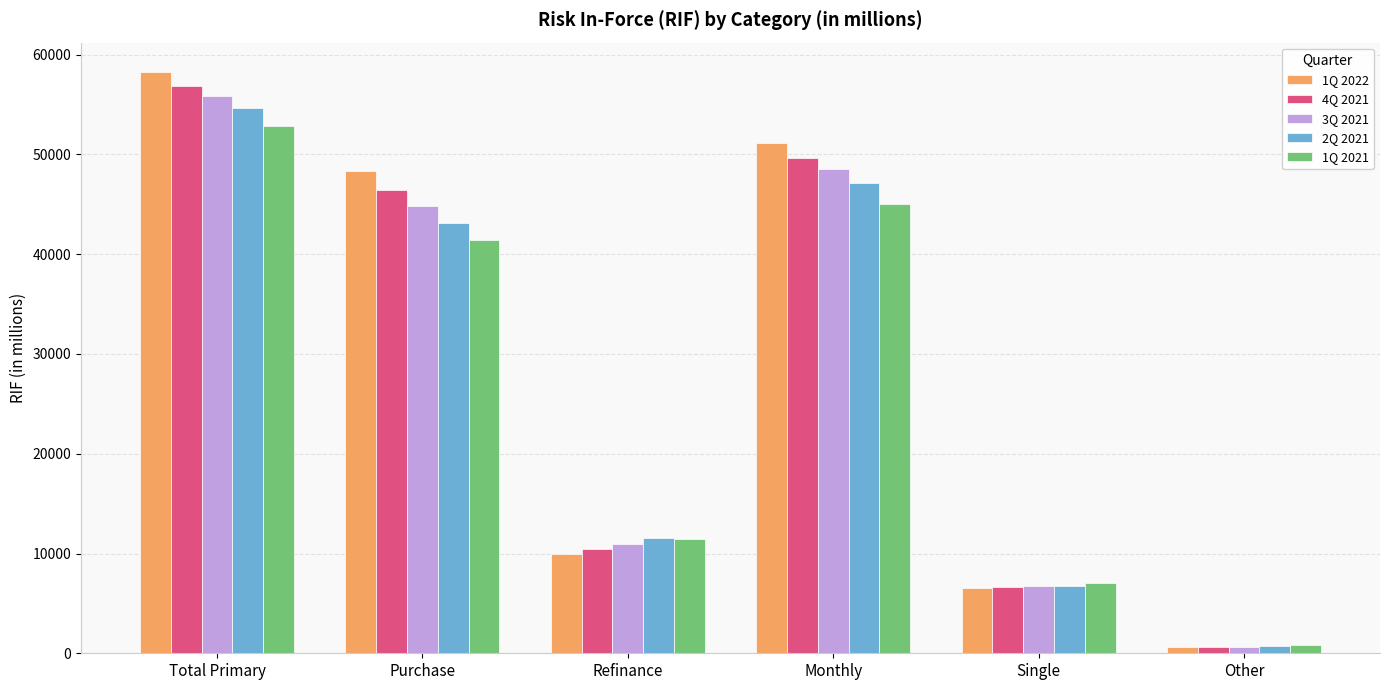

Which category has the lowest value in the 2Q 2021 series?

Other